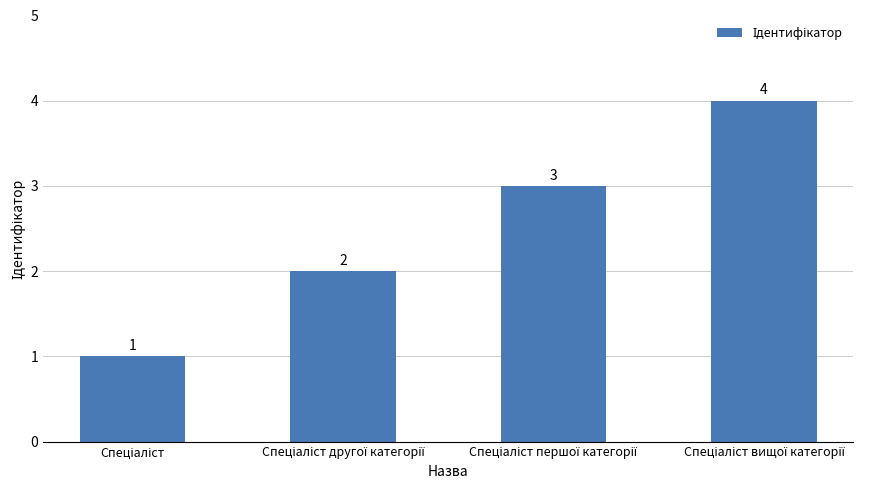

What is the difference between the maximum and minimum values?

3